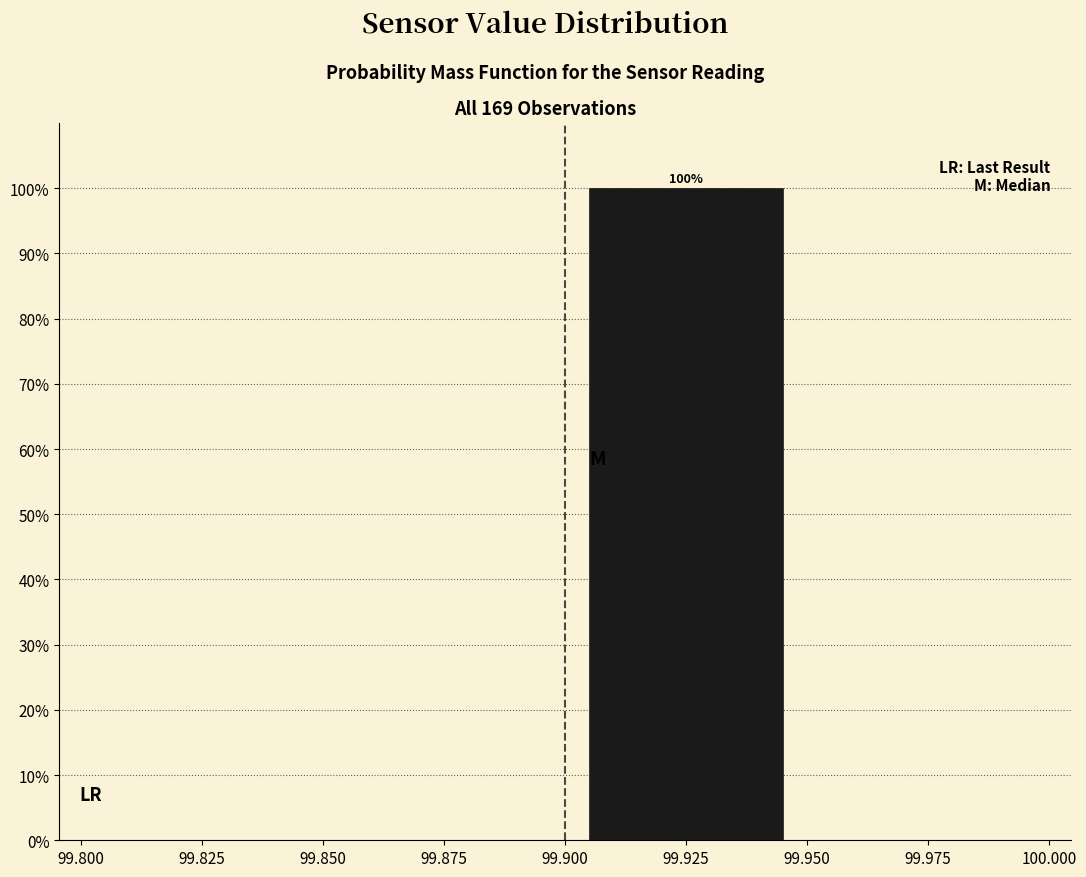

Which range on the x-axis has the tallest bar?

99.900 to 99.950